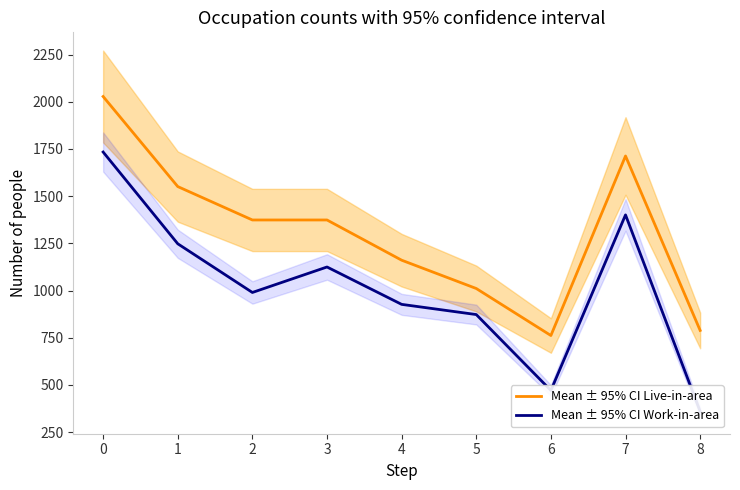

The Mean ± 95% CI Work-in-area series shows 249 at 8. True or false?

False